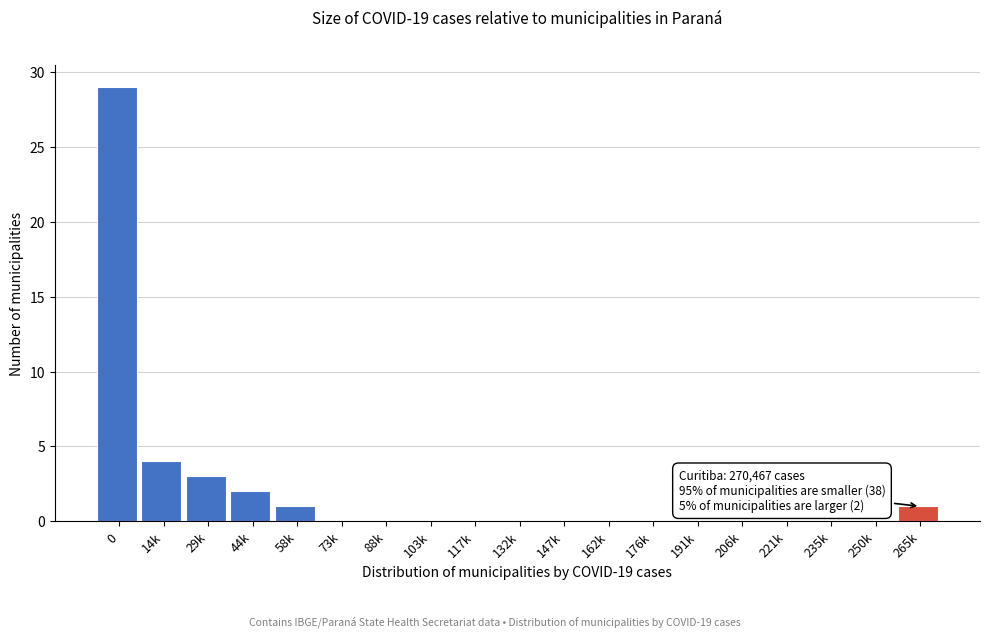

Reading left to right, list all the values displayed in this chart.

0=29	14k=4	29k=3	44k=2	58k=1	73k=0	88k=0	103k=0	117k=0	132k=0	147k=0	162k=0	176k=0	191k=0	206k=0	221k=0	235k=0	250k=0	265k=1